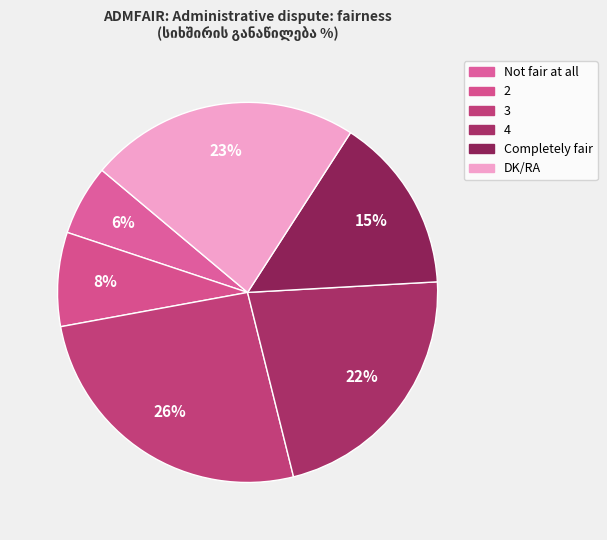

To the nearest percent, what is the combined percentage of 4 and DK/RA?

45%